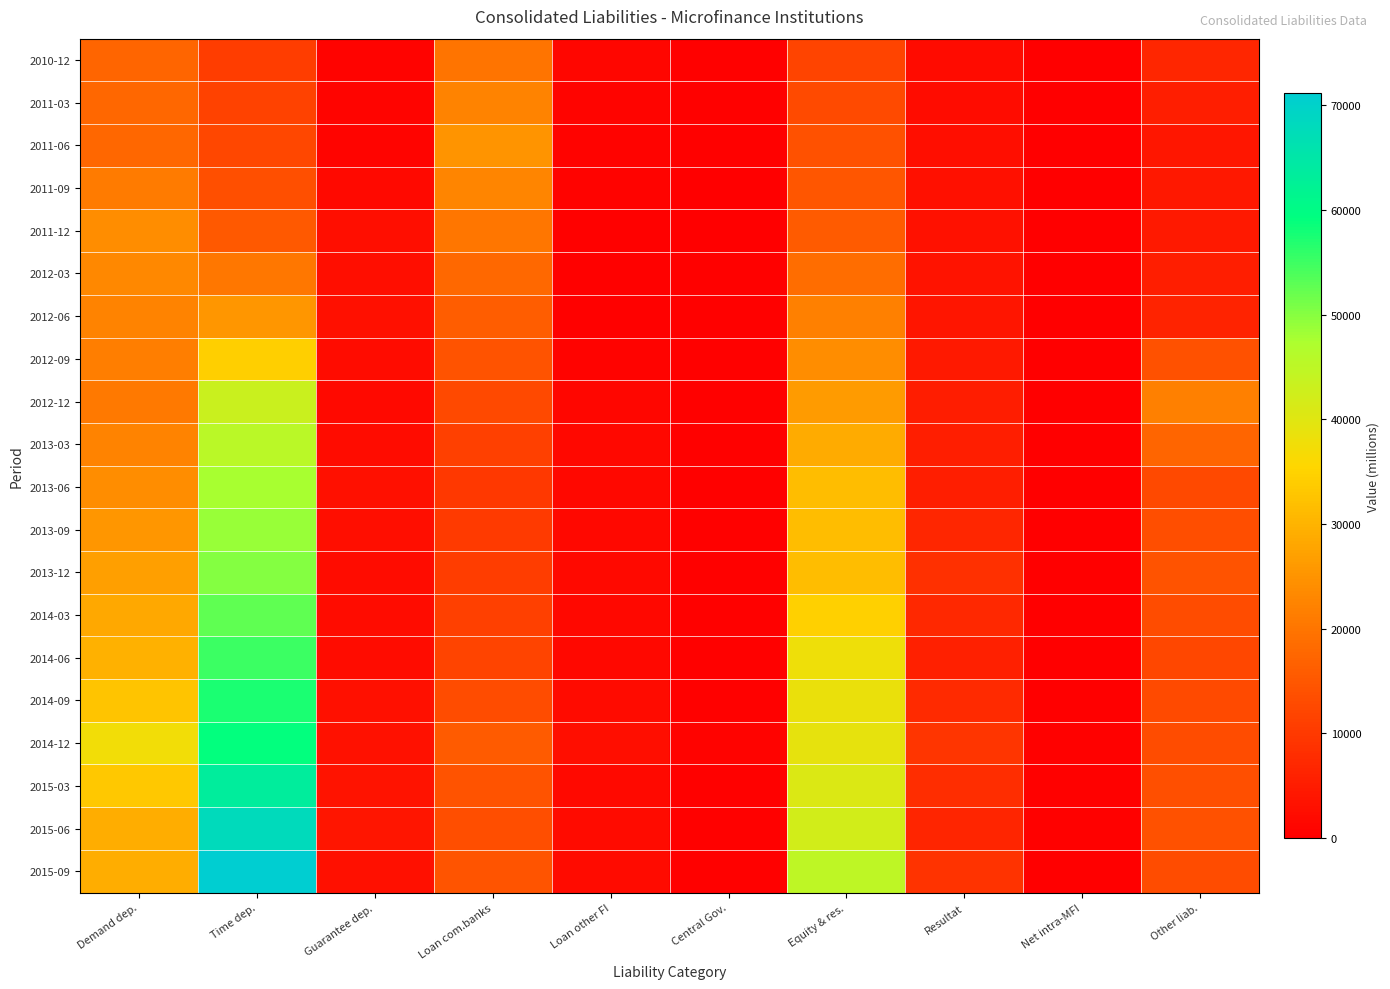

Which category has the lowest value across all series?

Net intra-MFI